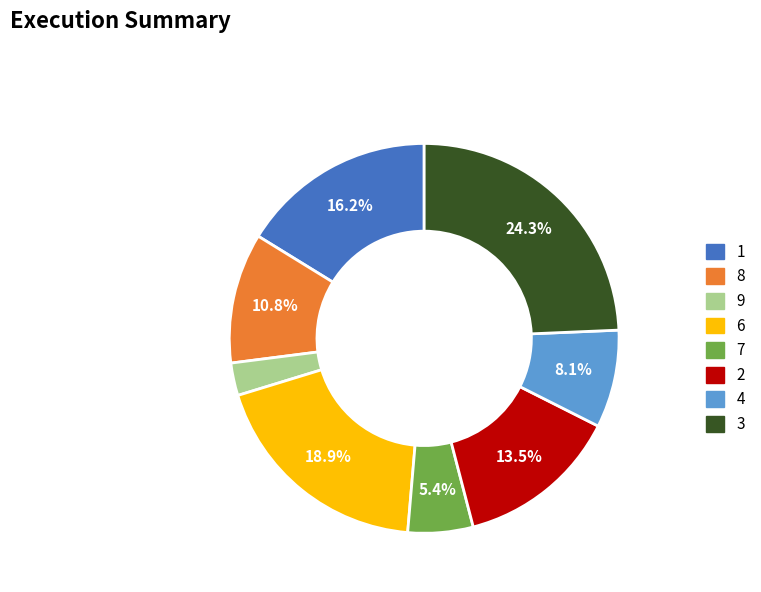

Does any single category account for the majority?

No